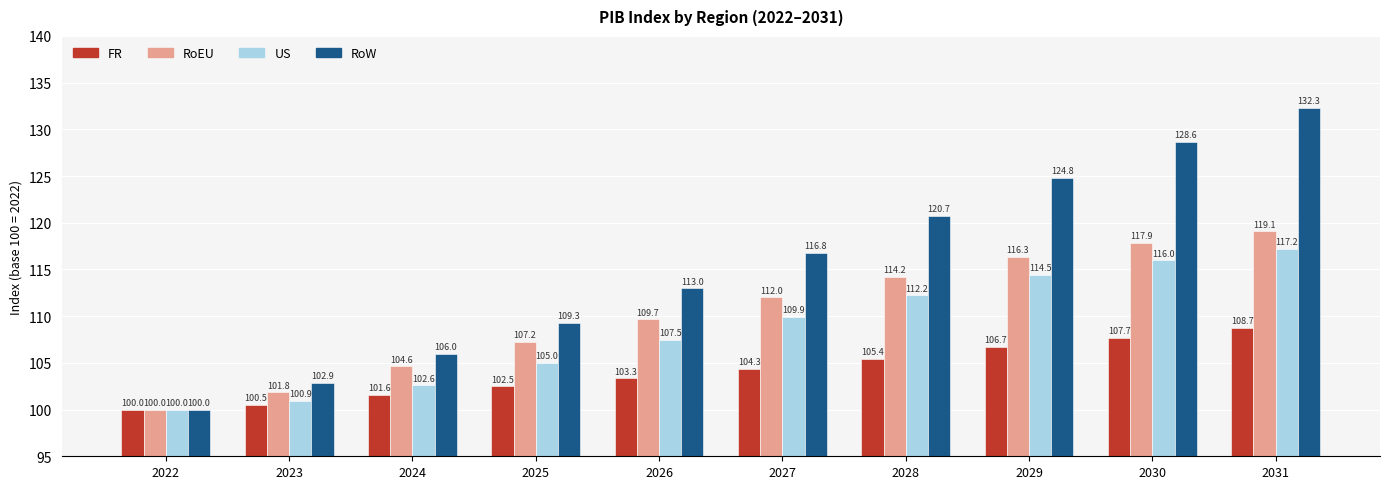

Which label corresponds to the smallest value in the chart?

2022